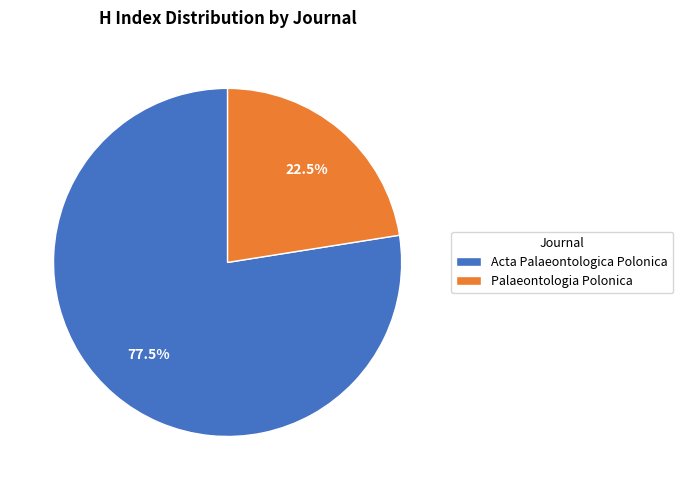

To the nearest percent, what is the difference between the largest and smallest slice percentages?

55%